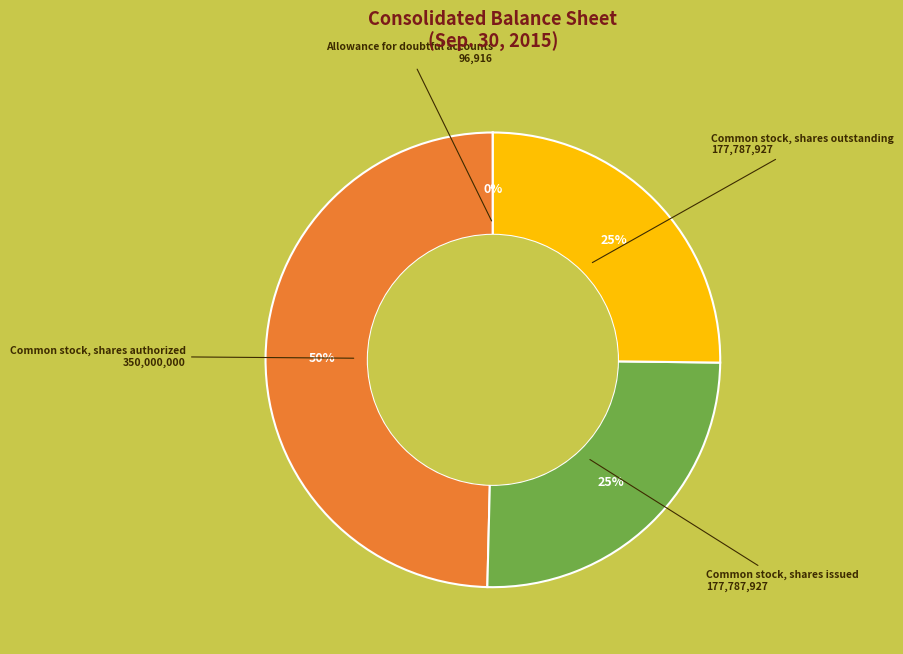

Is there any slice that represents more than half of the pie?

No